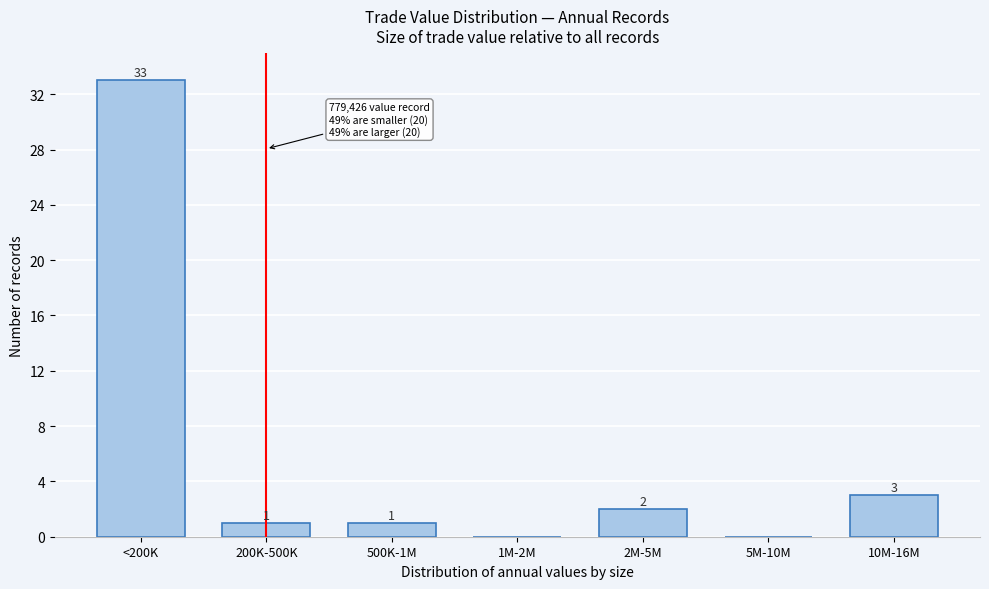

Reading left to right, transcribe all the data shown in this chart.

<200K=33	200K-500K=1	500K-1M=1	1M-2M=0	2M-5M=2	5M-10M=0	10M-16M=3